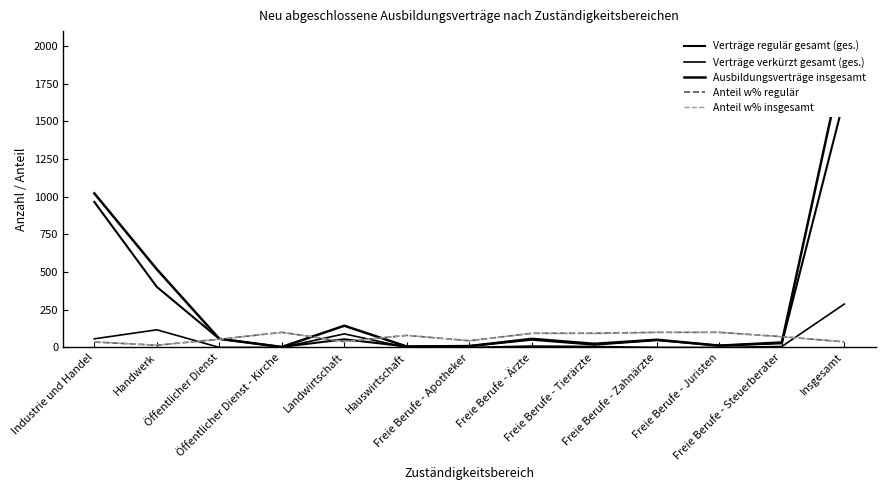

What is the total value across all series at Freie Berufe - Tierärzte?

234.1